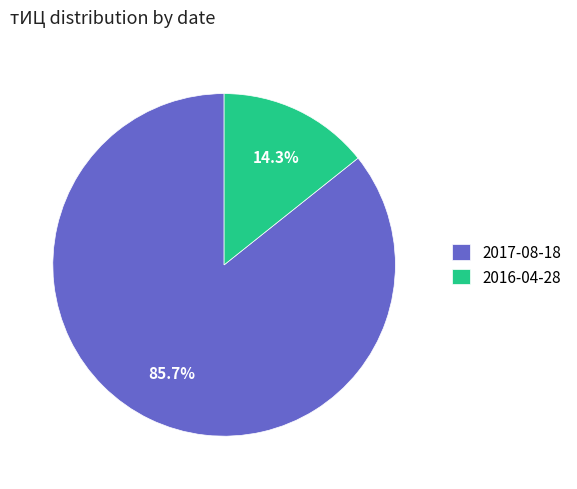

Rank the categories by value from lowest to highest.

2016-04-28, 2017-08-18